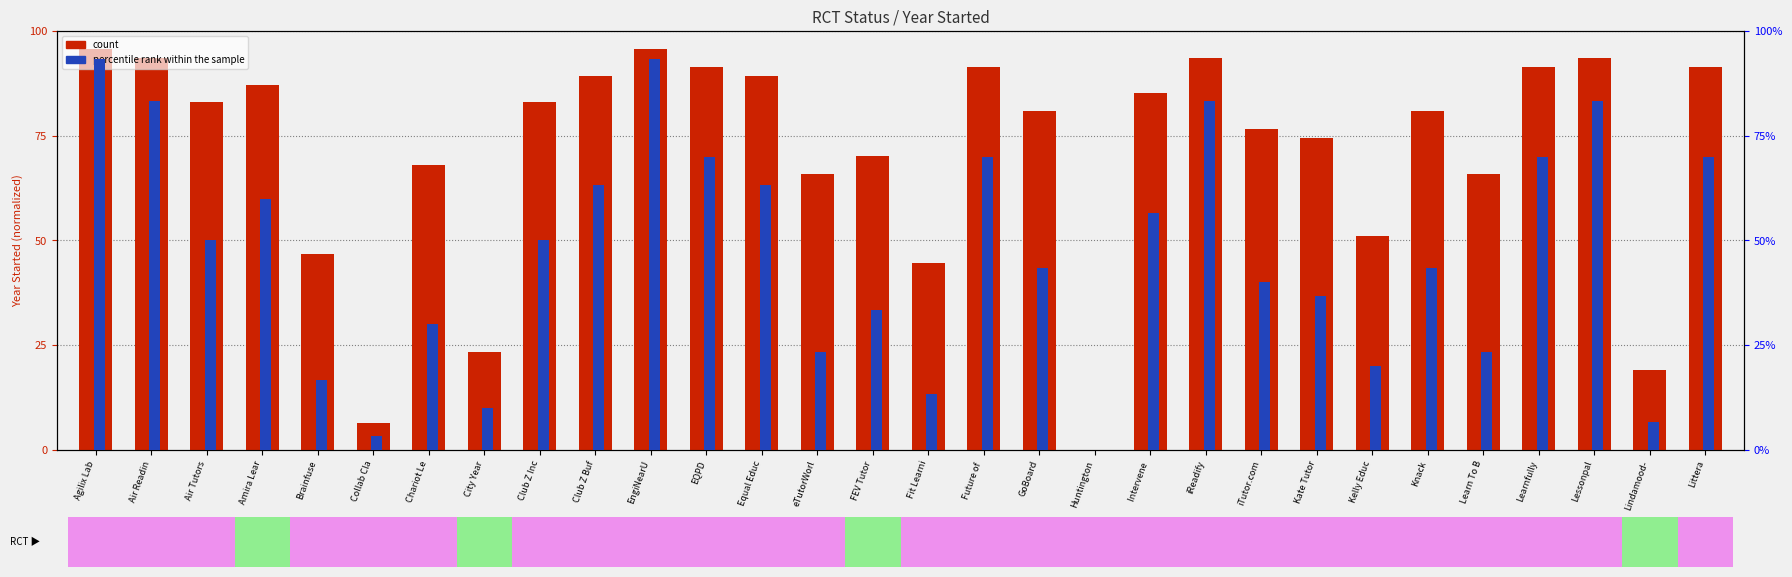

Reading left to right, extract all data points from this chart.

count: Agilix Lab=95.7	Air Readin=93.6	Air Tutors=83.0	Amira Lear=87.2	Brainfuse=46.8	Collab Cla=6.4	Chariot Le=68.1	City Year=23.4	Club Z Inc=83.0	Club Z Buf=89.4	EngiNearU=95.7	EQPD=91.5	Equal Educ=89.4	eTutorWorl=66.0	FEV Tutor=70.2	Fit Learni=44.7	Future of =91.5	GoBoard=80.9	Huntington=0.0	Intervene =85.1	iReadify=93.6	iTutor.com=76.6	Kate Tutor=74.5	Kelly Educ=51.1	Knack=80.9	Learn To B=66.0	Learnfully=91.5	Lessonpal=93.6	Lindamood-=19.1	Littera=91.5
percentile rank within the sample: Agilix Lab=93.3	Air Readin=83.3	Air Tutors=50.0	Amira Lear=60.0	Brainfuse=16.7	Collab Cla=3.3	Chariot Le=30.0	City Year=10.0	Club Z Inc=50.0	Club Z Buf=63.3	EngiNearU=93.3	EQPD=70.0	Equal Educ=63.3	eTutorWorl=23.3	FEV Tutor=33.3	Fit Learni=13.3	Future of =70.0	GoBoard=43.3	Huntington=0.0	Intervene =56.7	iReadify=83.3	iTutor.com=40.0	Kate Tutor=36.7	Kelly Educ=20.0	Knack=43.3	Learn To B=23.3	Learnfully=70.0	Lessonpal=83.3	Lindamood-=6.7	Littera=70.0